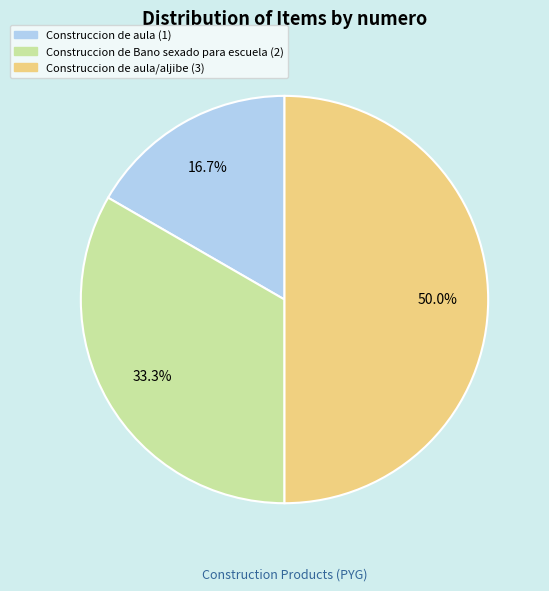

Count the number of slices in the pie.

3